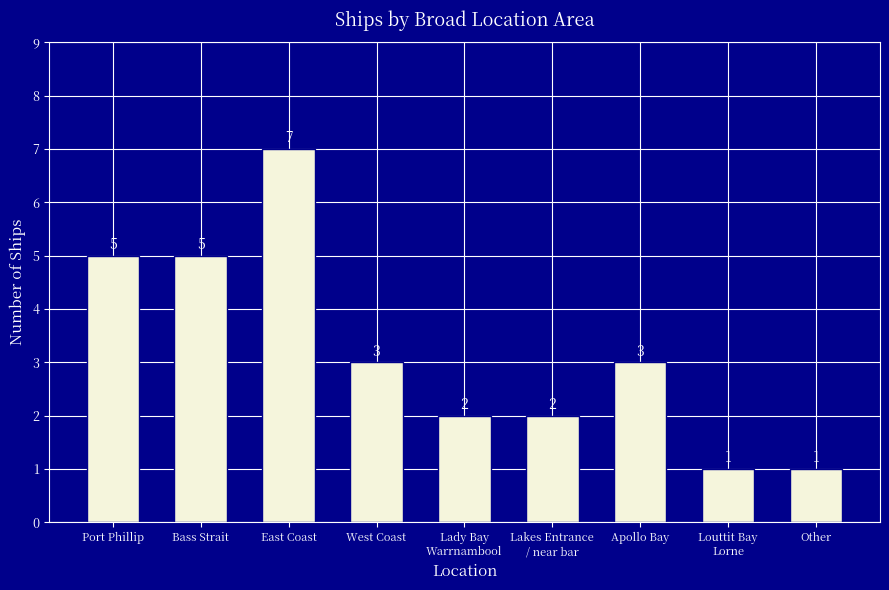

The value at Lady Bay
Warrnambool is 2. True or false?

True